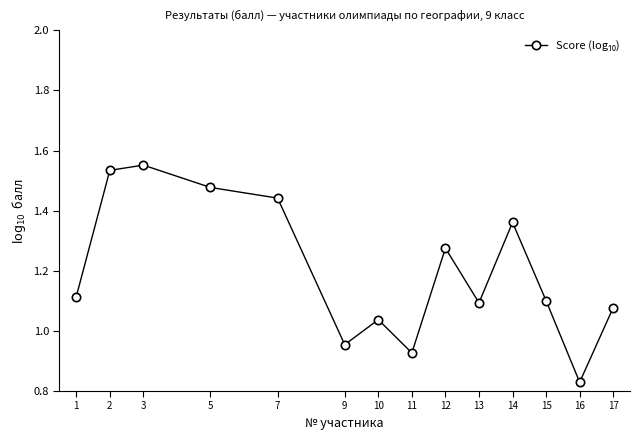

How many interior local peaks (higher than both neighbors) does the data have?

4